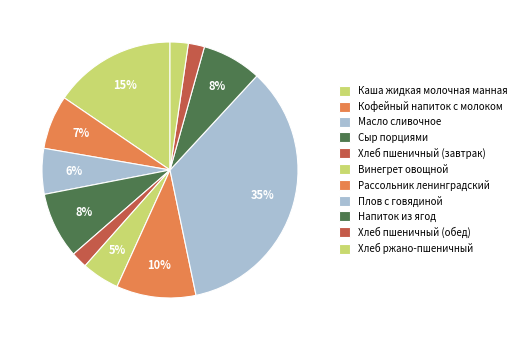

How many segments does this pie chart have?

11